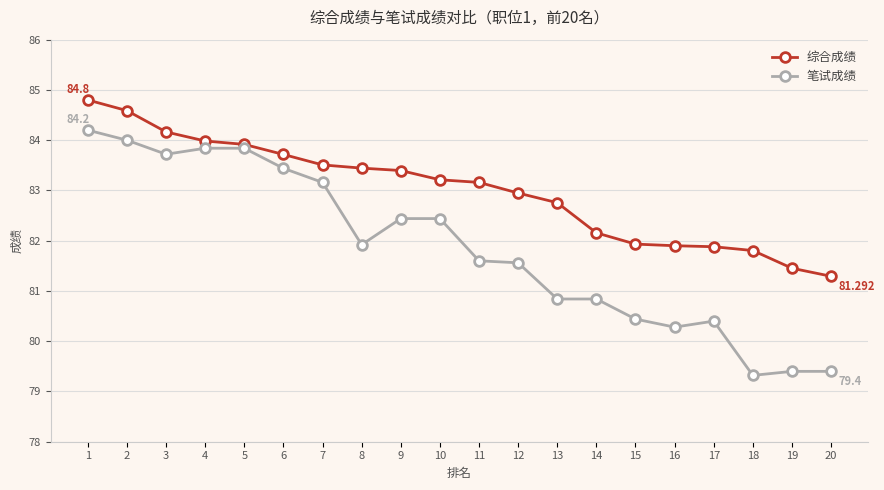

At which label is 综合成绩 closest to 83?

12